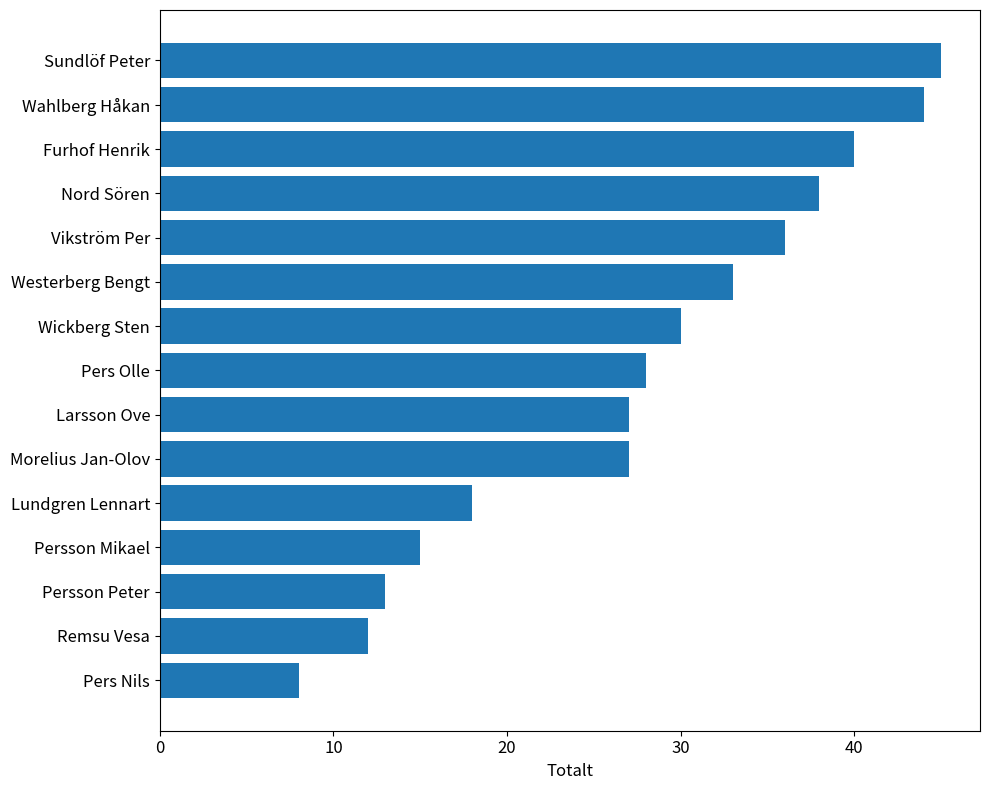

Reading bottom to top, extract all data points from this chart.

8	12	13	15	18	27	27	28	30	33	36	38	40	44	45